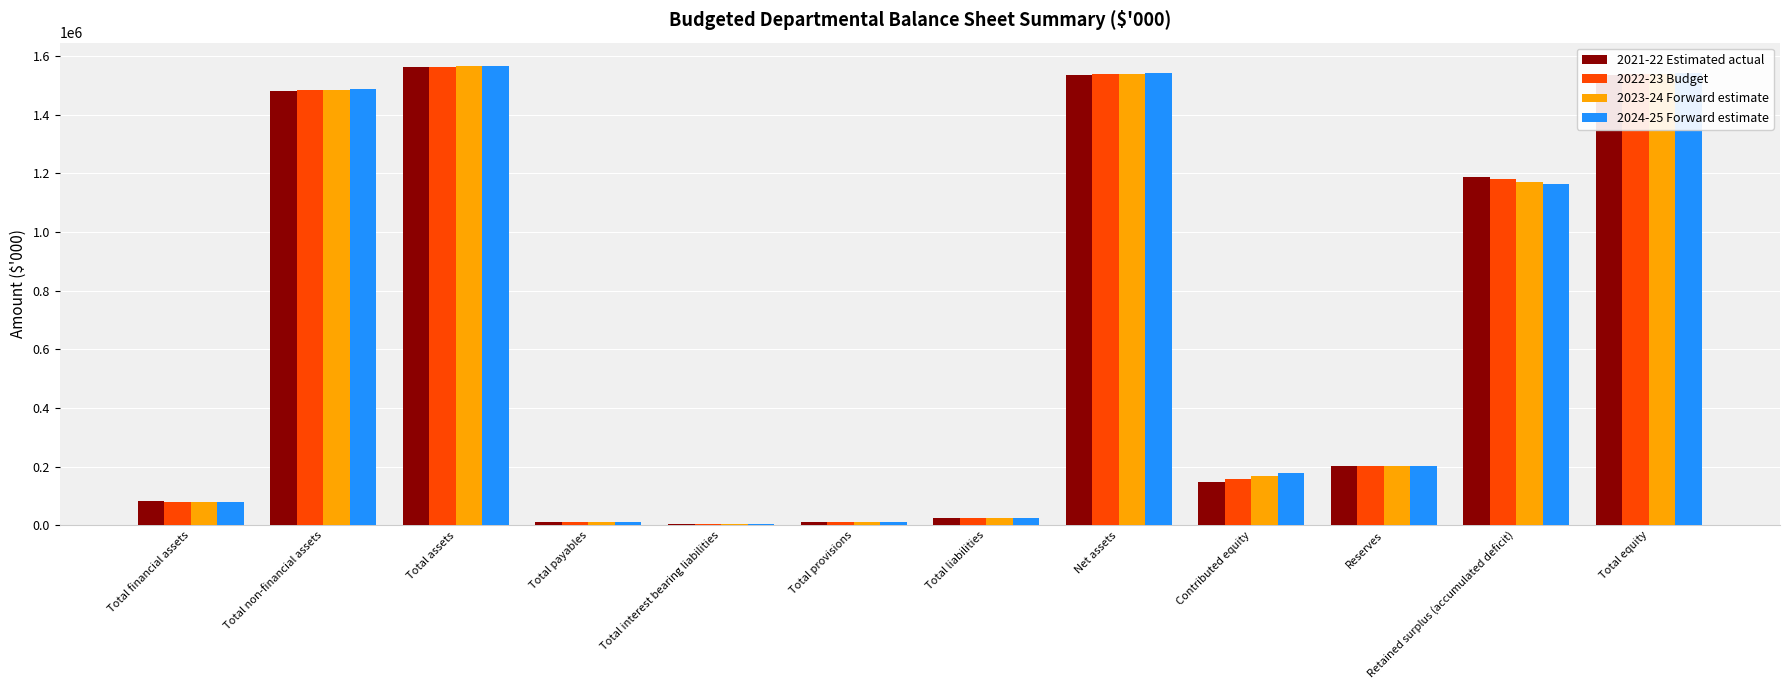

True or false: 2022-23 Budget has a value of 11238 at Total payables.

True